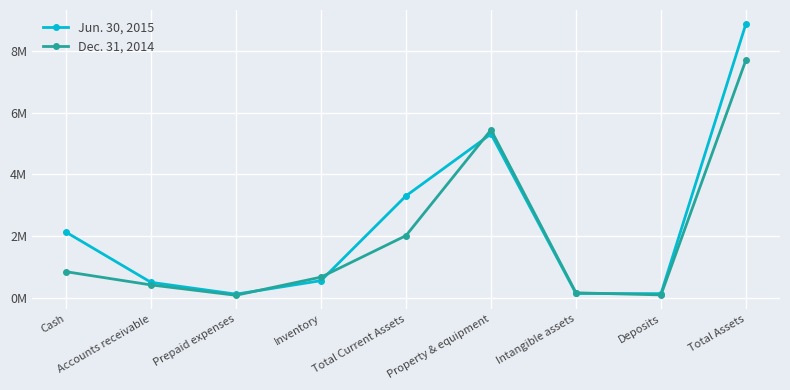

At which category is the sum across all series the highest?

Total Assets